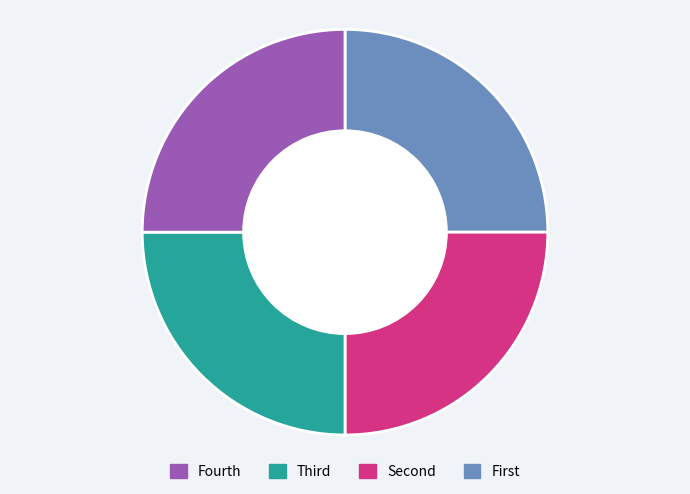

True or false: Fourth accounts for 25% of the total.

True